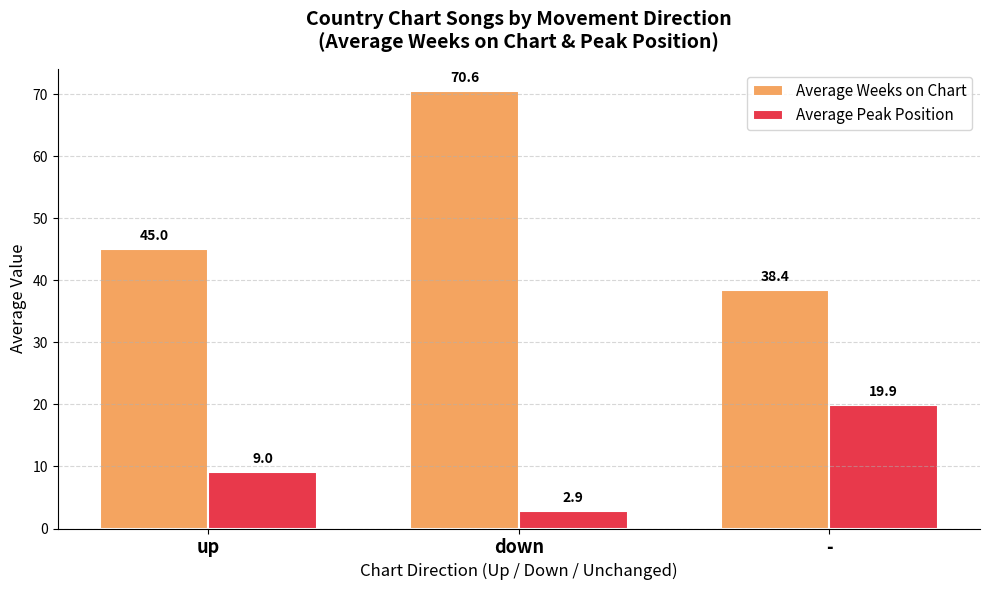

Between up and -, which series saw the biggest shift?

Average Peak Position